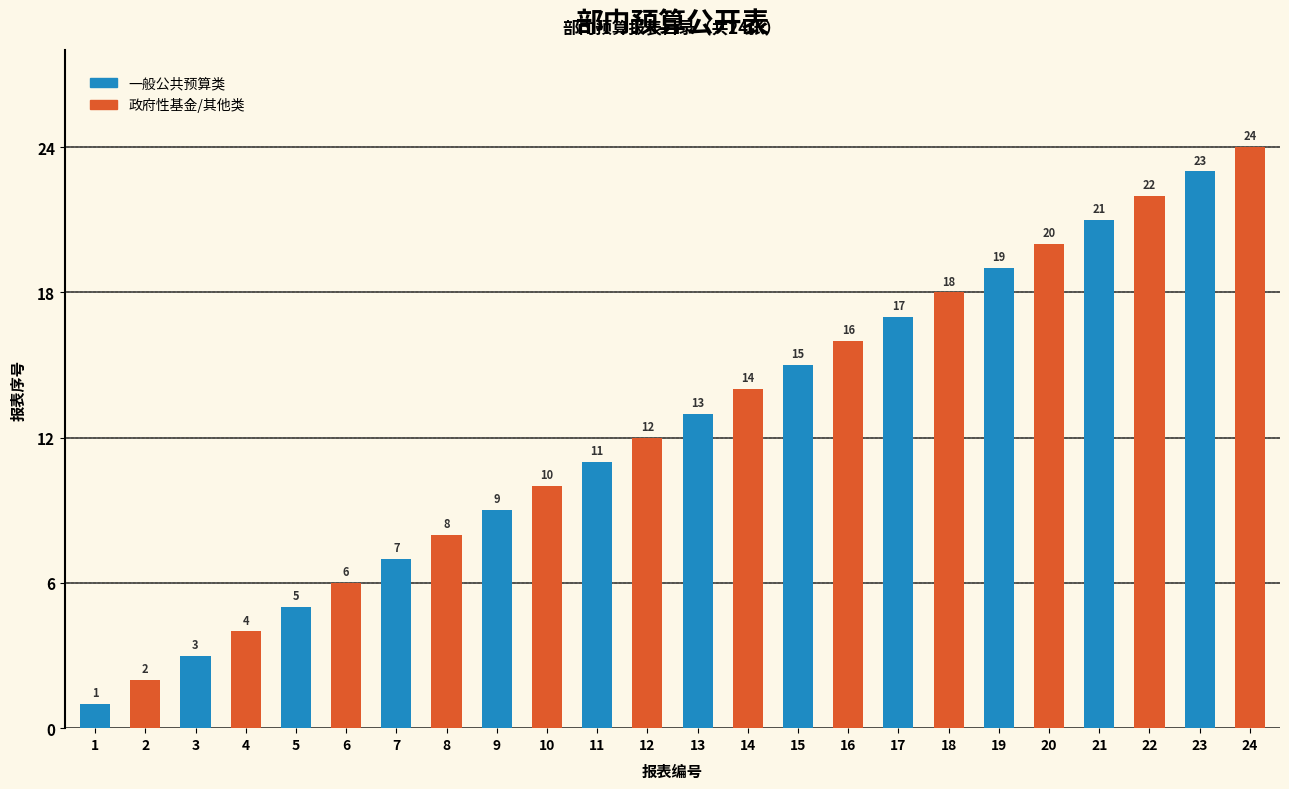

Rank the categories by value from lowest to highest.

1, 2, 3, 4, 5, 6, 7, 8, 9, 10, 11, 12, 13, 14, 15, 16, 17, 18, 19, 20, 21, 22, 23, 24